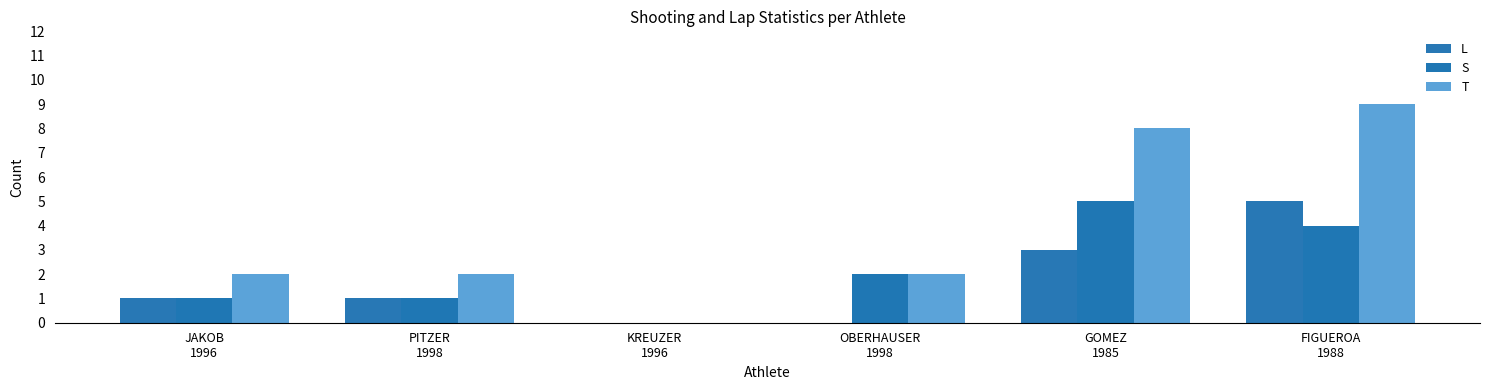

What is the label of the 6th bar from the left?

FIGUEROA
1988